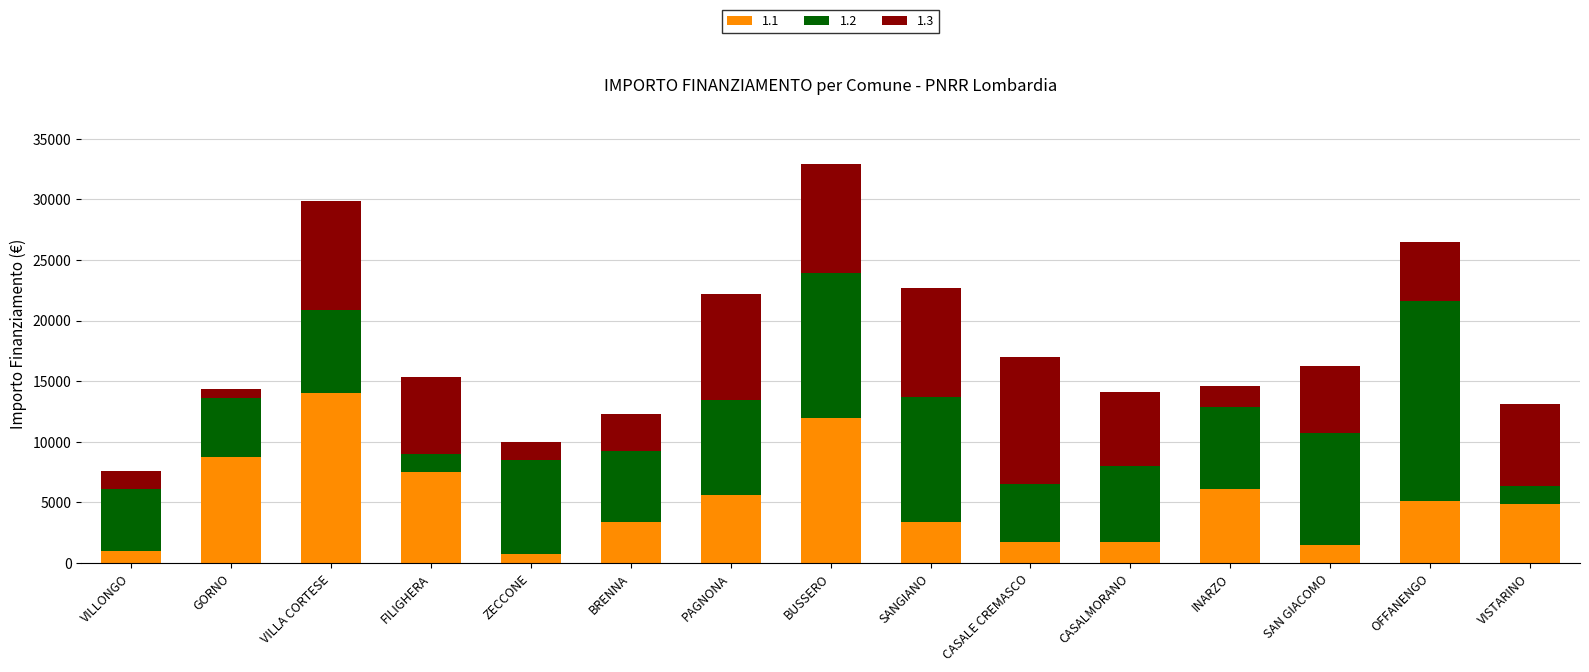

Which category has the highest value in the 1.1 series?

VILLA CORTESE